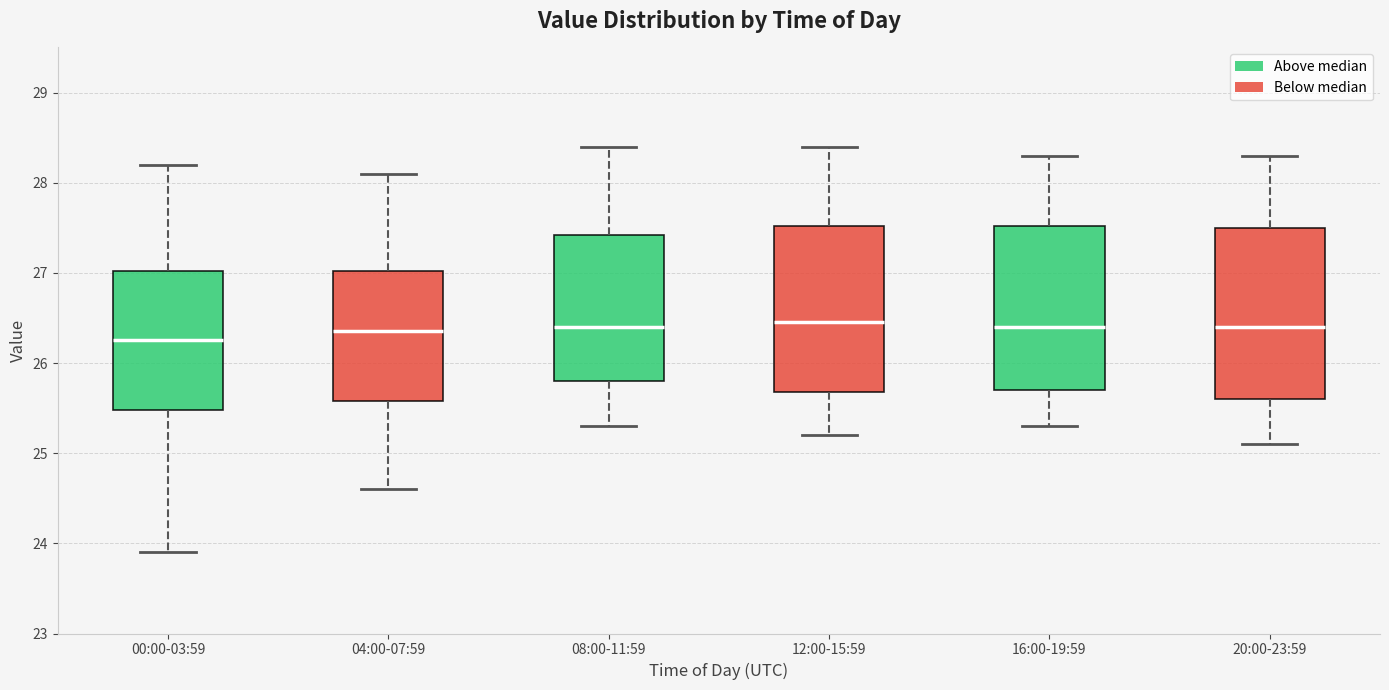

Reading left to right, read every box against the y-axis: the position of its median line, the range the box covers, and the ends of its whiskers. The values are not printed on the chart, so give them approximately, as read against the axis.

00:00-03:59: median 26.3, box 25.5 to 27.0, whiskers 23.9 to 28.2
04:00-07:59: median 26.4, box 25.6 to 27.0, whiskers 24.6 to 28.1
08:00-11:59: median 26.4, box 25.8 to 27.4, whiskers 25.3 to 28.4
12:00-15:59: median 26.5, box 25.7 to 27.5, whiskers 25.2 to 28.4
16:00-19:59: median 26.4, box 25.7 to 27.5, whiskers 25.3 to 28.3
20:00-23:59: median 26.4, box 25.6 to 27.5, whiskers 25.1 to 28.3